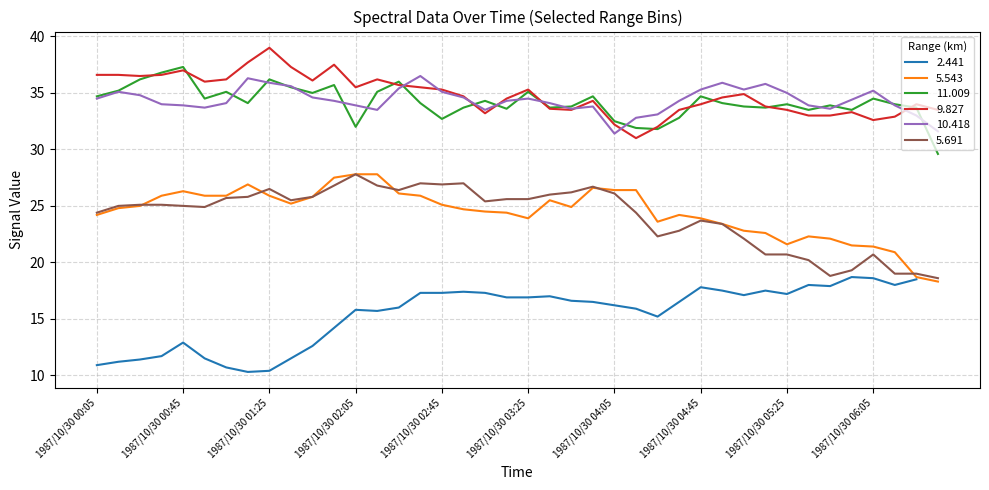

What is the value of the 5.543 point at the 25th from the left?

26.4